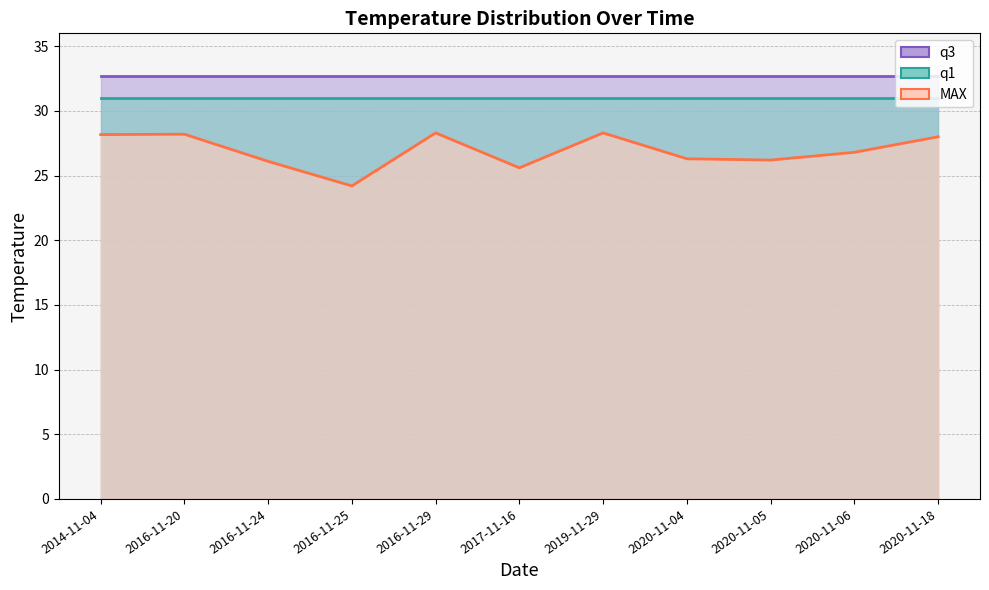

True or false: MAX and q1 intersect in this chart.

False